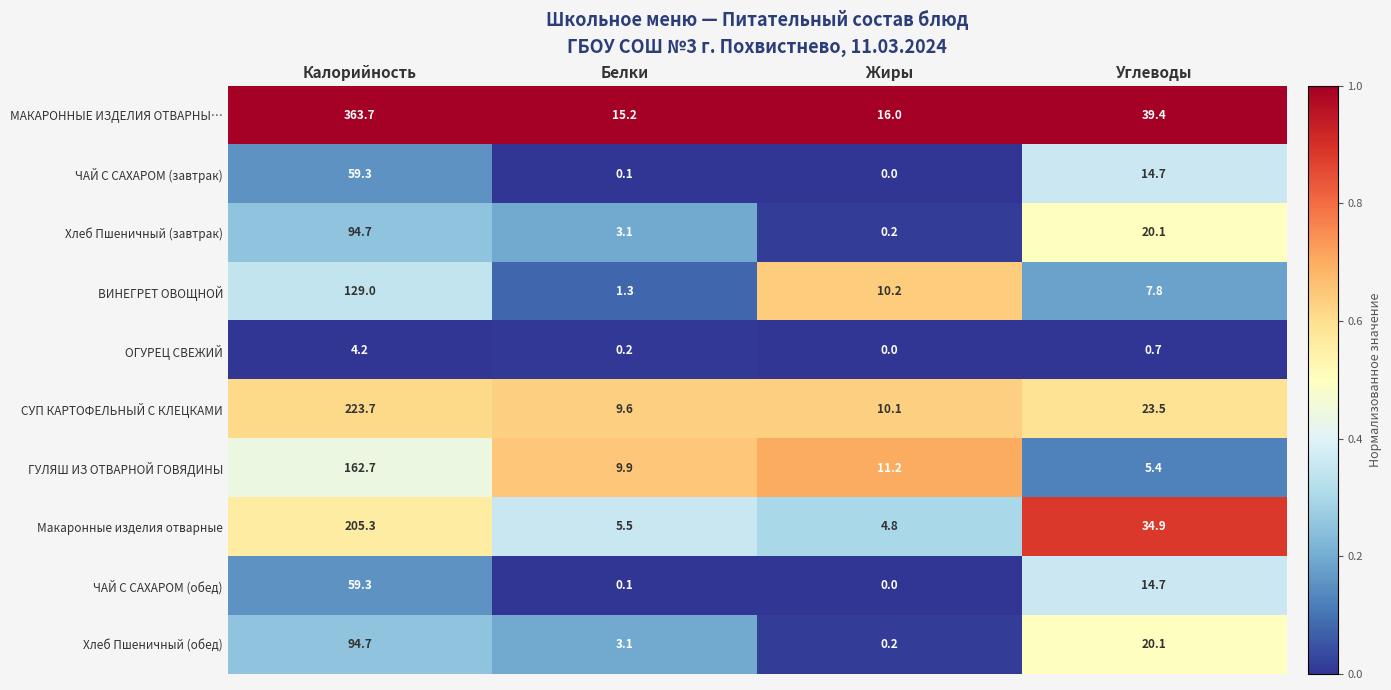

True or false: Хлеб Пшеничный (завтрак) has a value of 0.2 at Жиры.

True